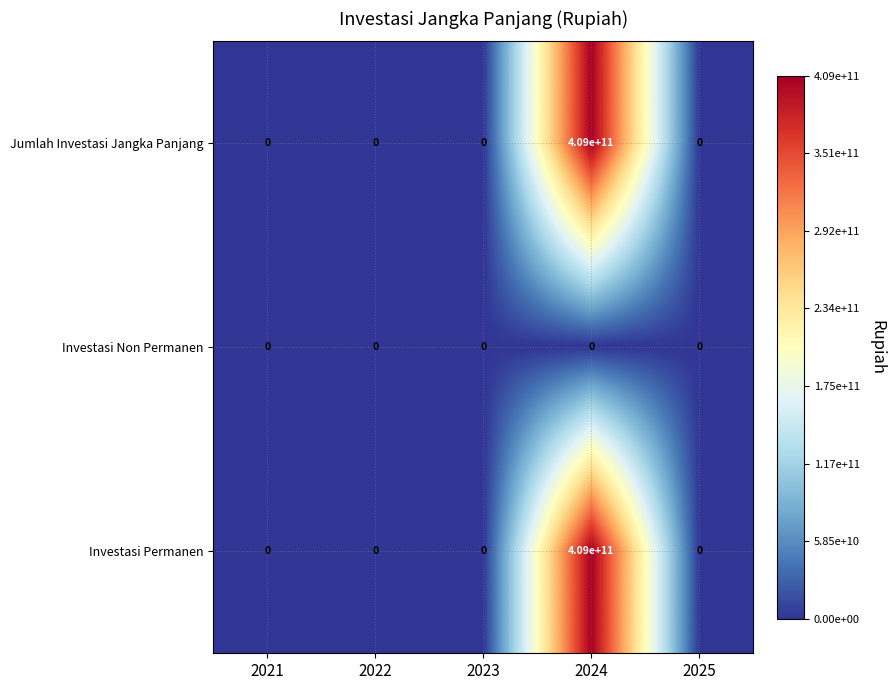

What is the difference between the highest and lowest values at 2024?

409000000000